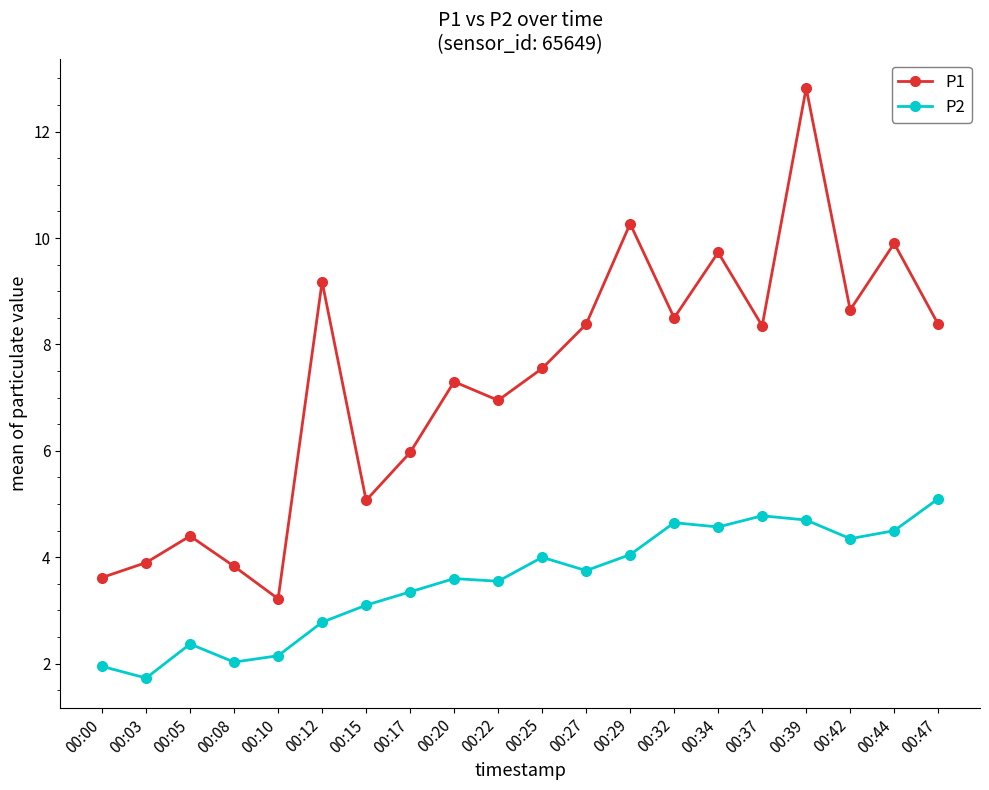

At how many categories does at least one series exceed 4?

16